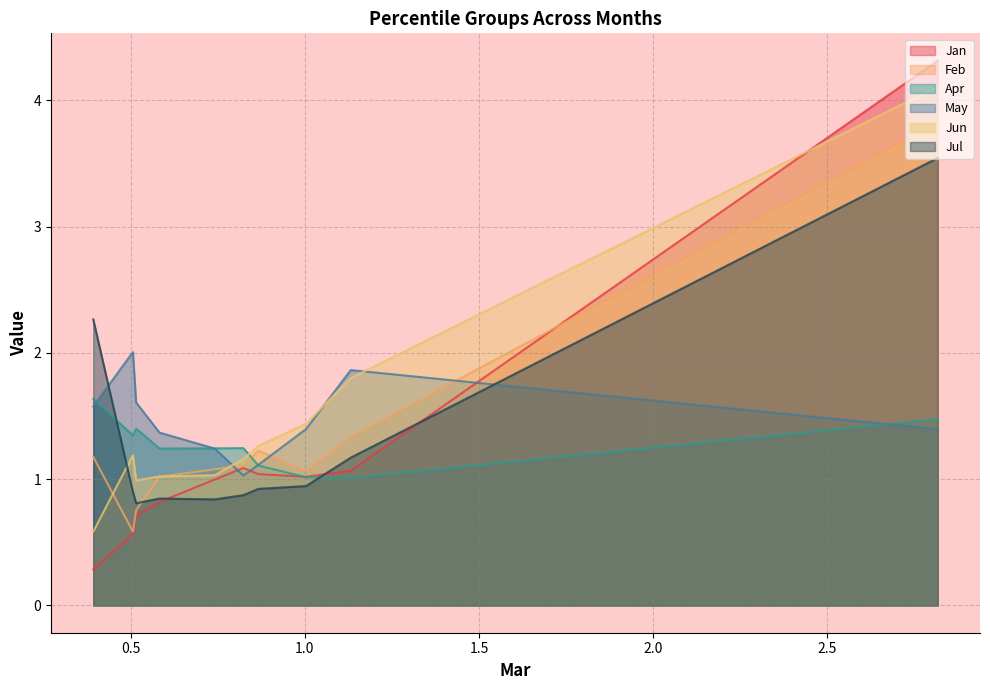

How many intersections are there between Apr and Feb?

1